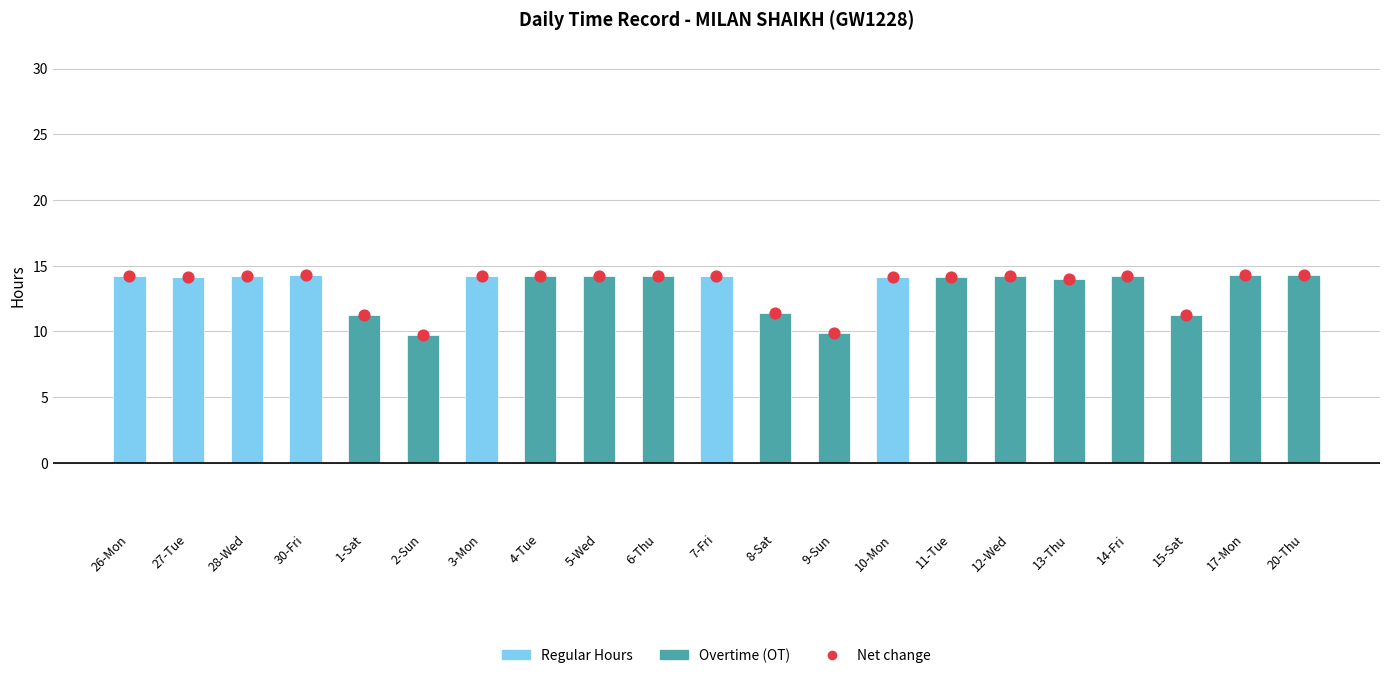

Which series has the widest spread of Y values?

Overtime (OT)